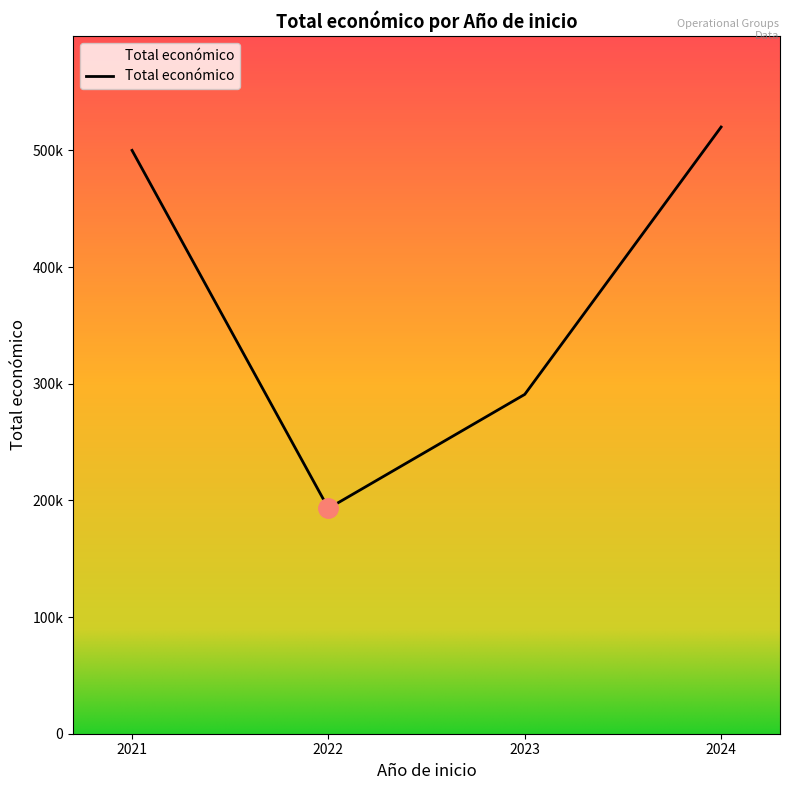

Is this an area chart (filled region under the line)?

Yes